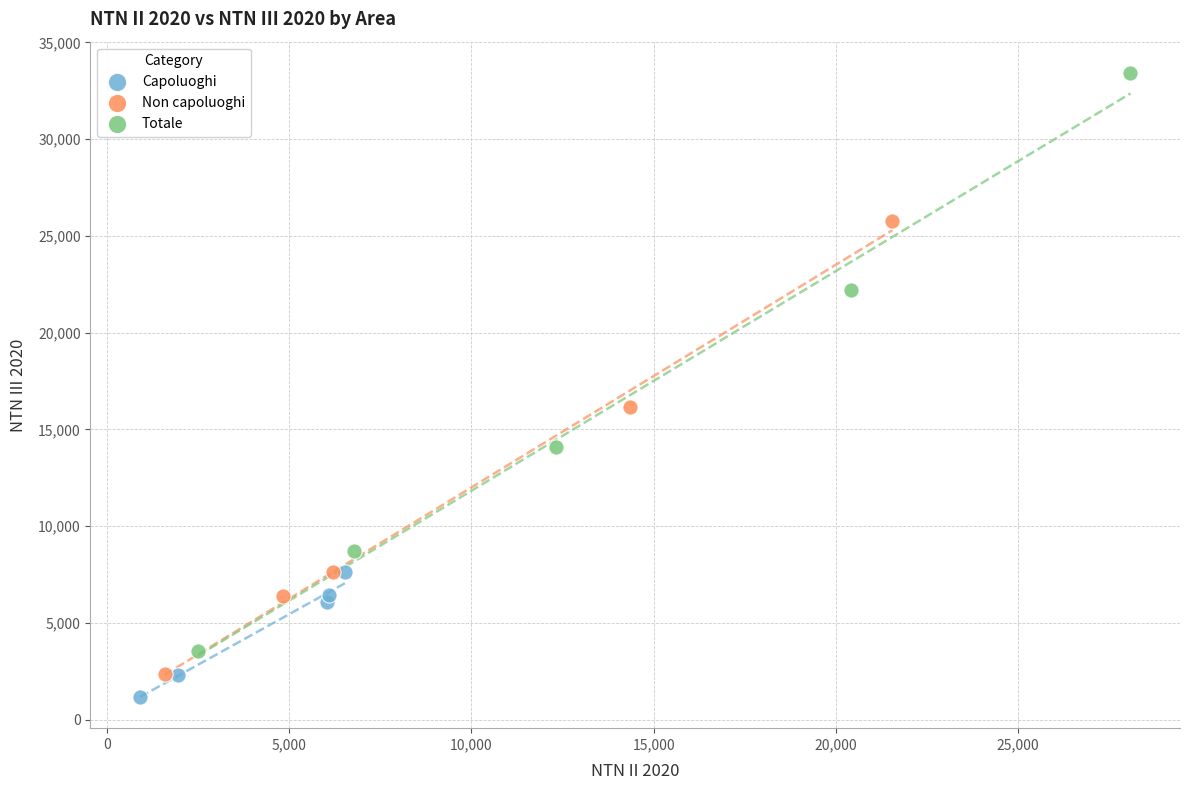

Which series reaches the maximum Y coordinate?

Totale